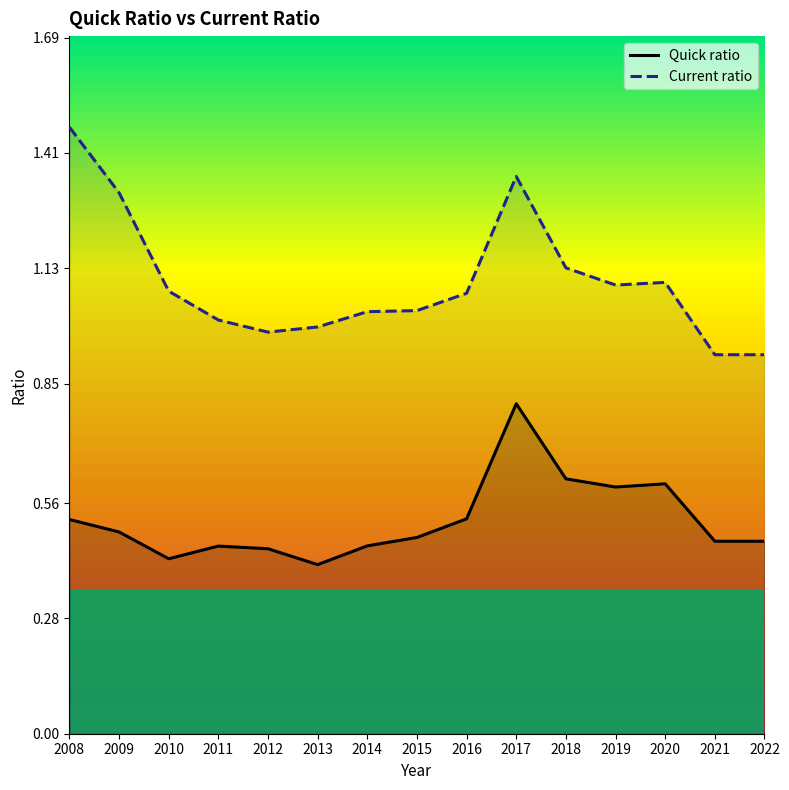

The value of Quick ratio at 2008 is 0.5. True or false?

True